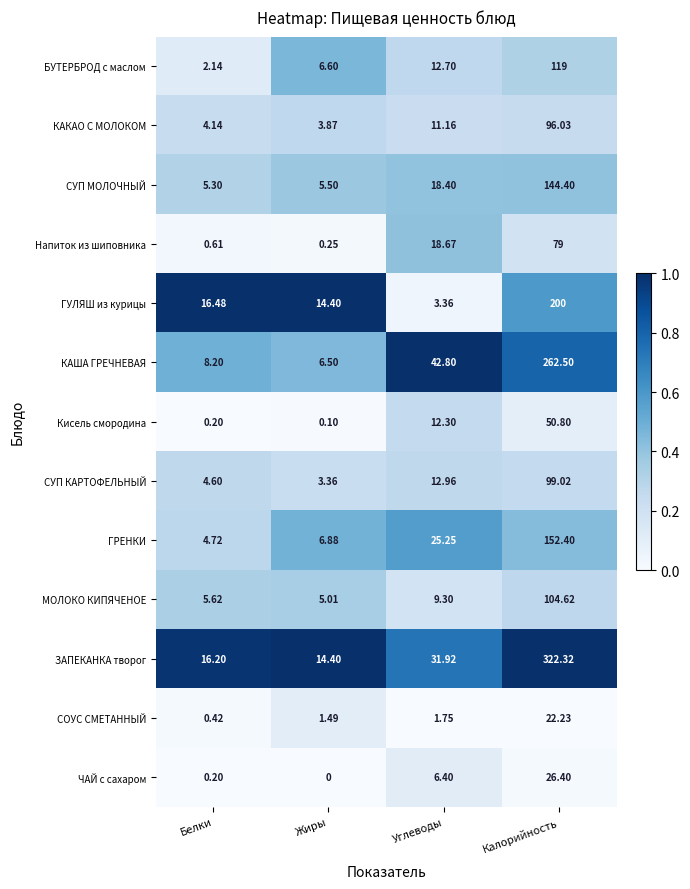

Which series has the largest range (max minus min)?

ЗАПЕКАНКА творог